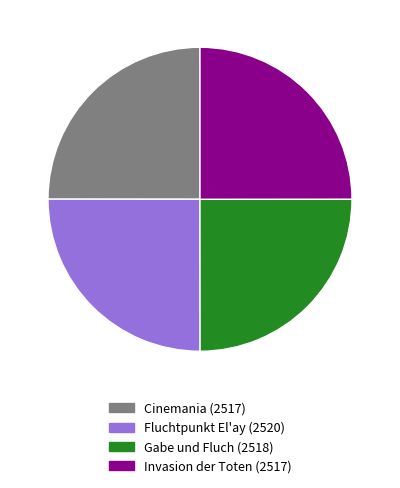

True or false: Cinemania (2517) accounts for 20% of the total.

False